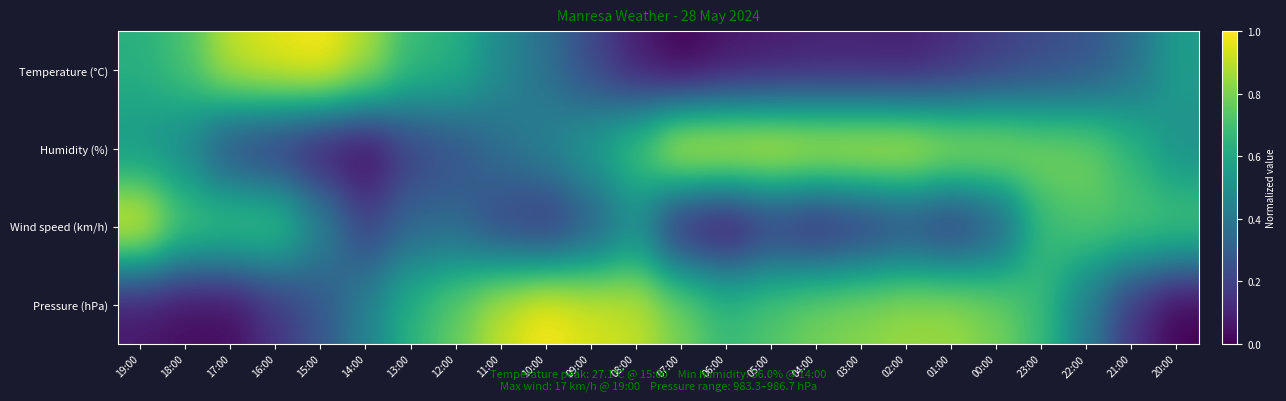

Between 20:00 and 23:00, which is larger?

20:00